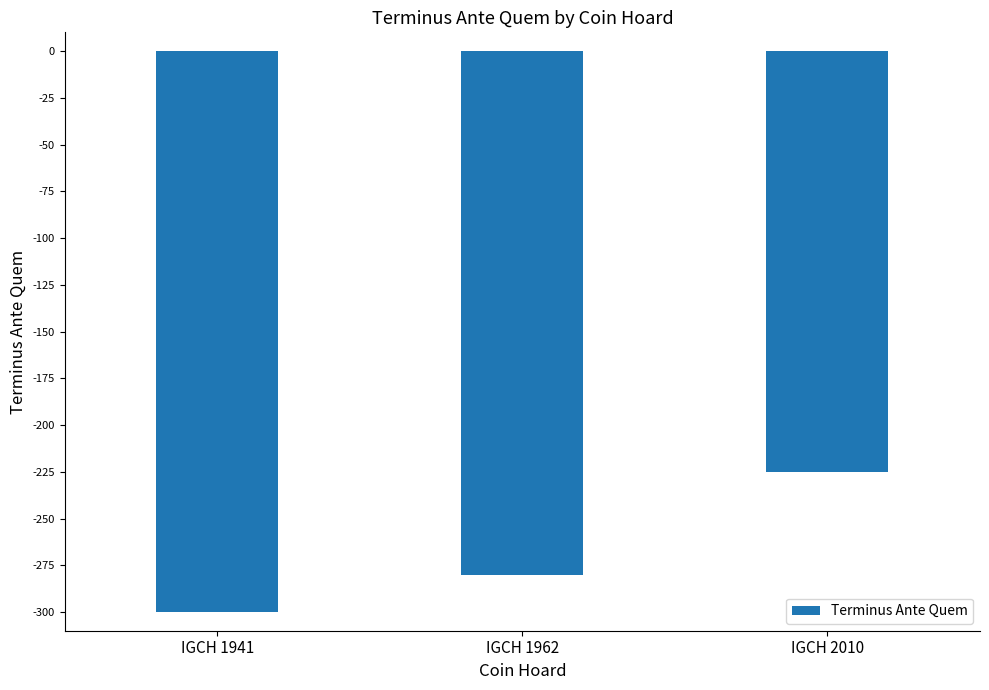

Reading left to right, list all the values displayed in this chart.

-300	-280	-225